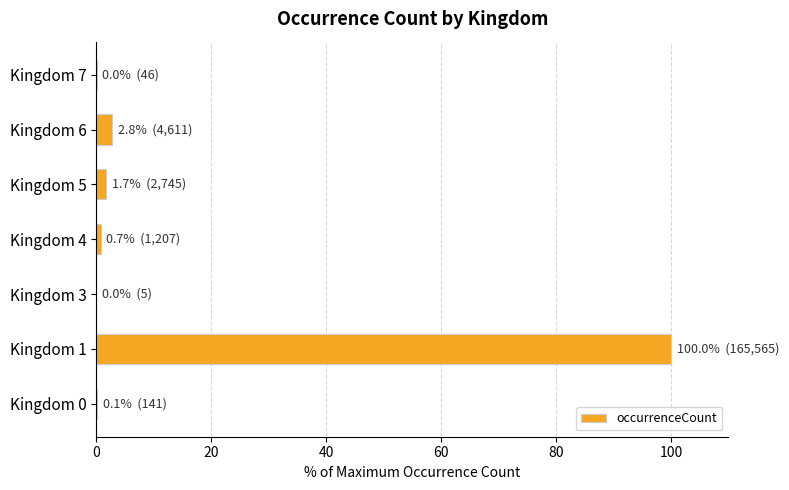

The chart shows a value of 0.0 at Kingdom 7. True or false?

True